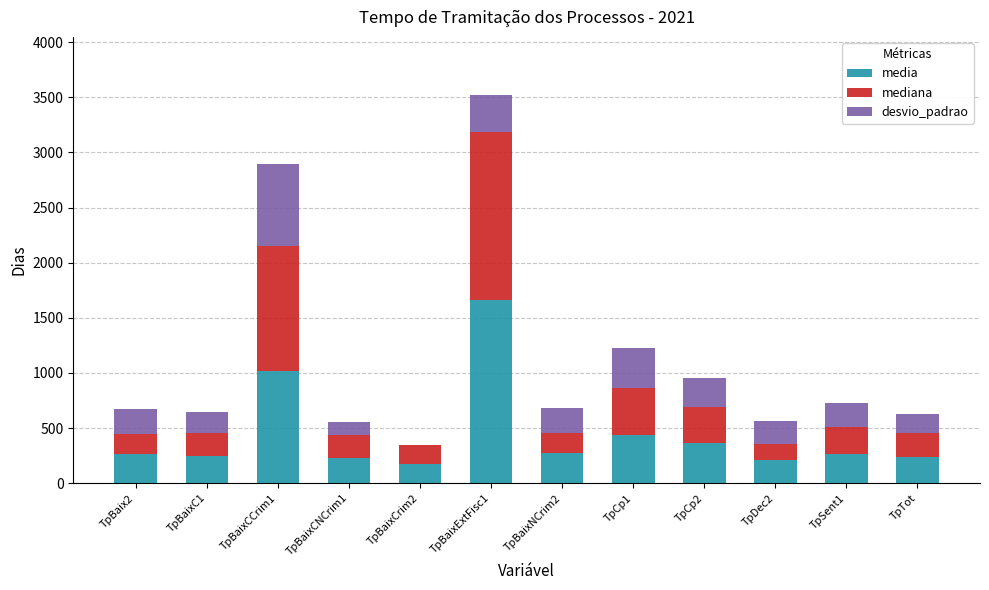

Which category has the highest value in the media series?

TpBaixExtFisc1